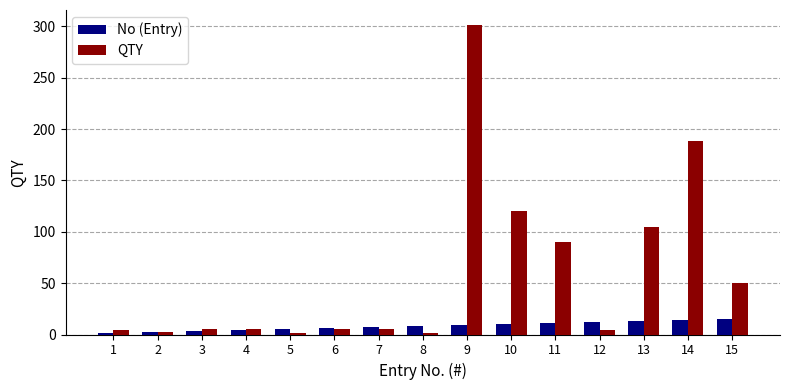

What is the difference between the second highest and second lowest values in the QTY series?

187